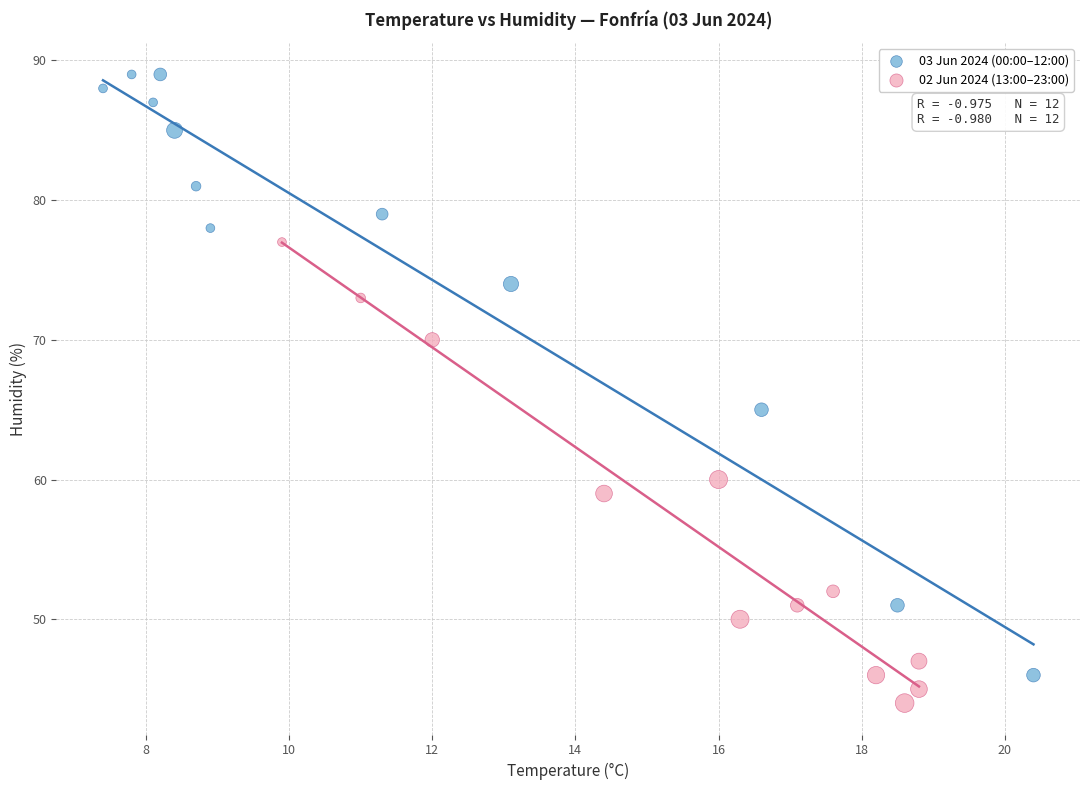

Which series has the widest spread of Y values?

03 Jun 2024 (00:00–12:00)